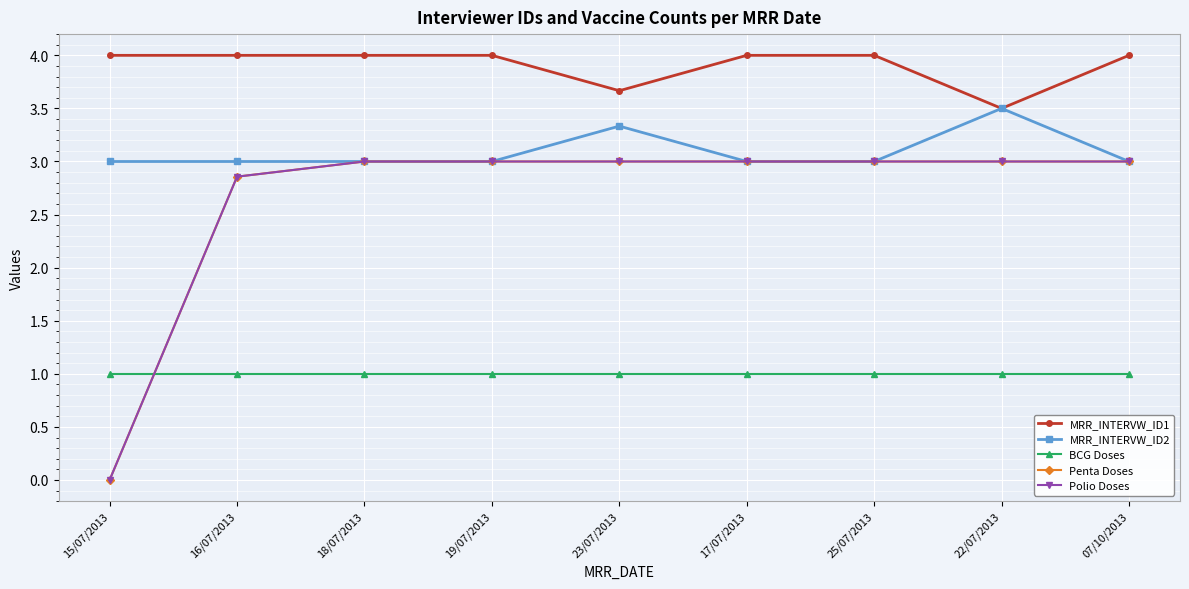

Does the chart have visible grid lines?

Yes